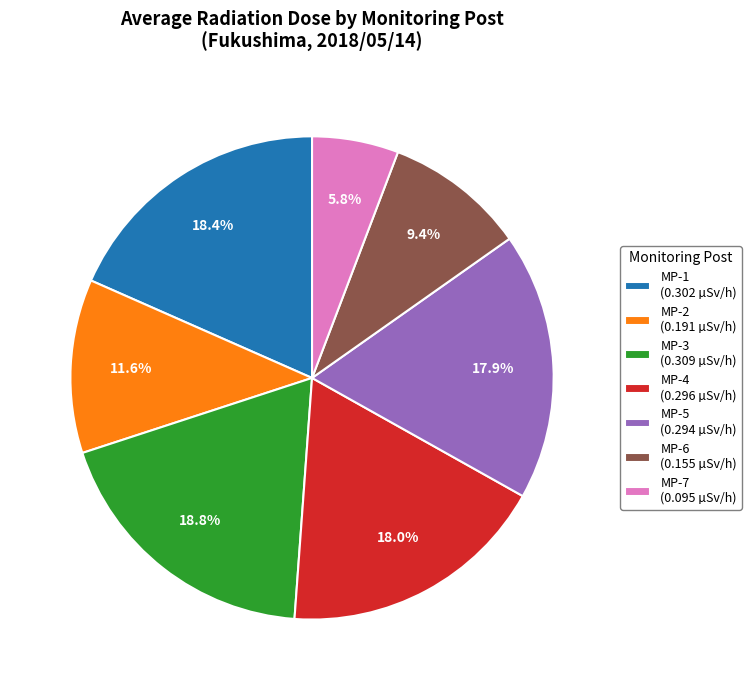

Which has a higher value, MP-6 or MP-2?

MP-2